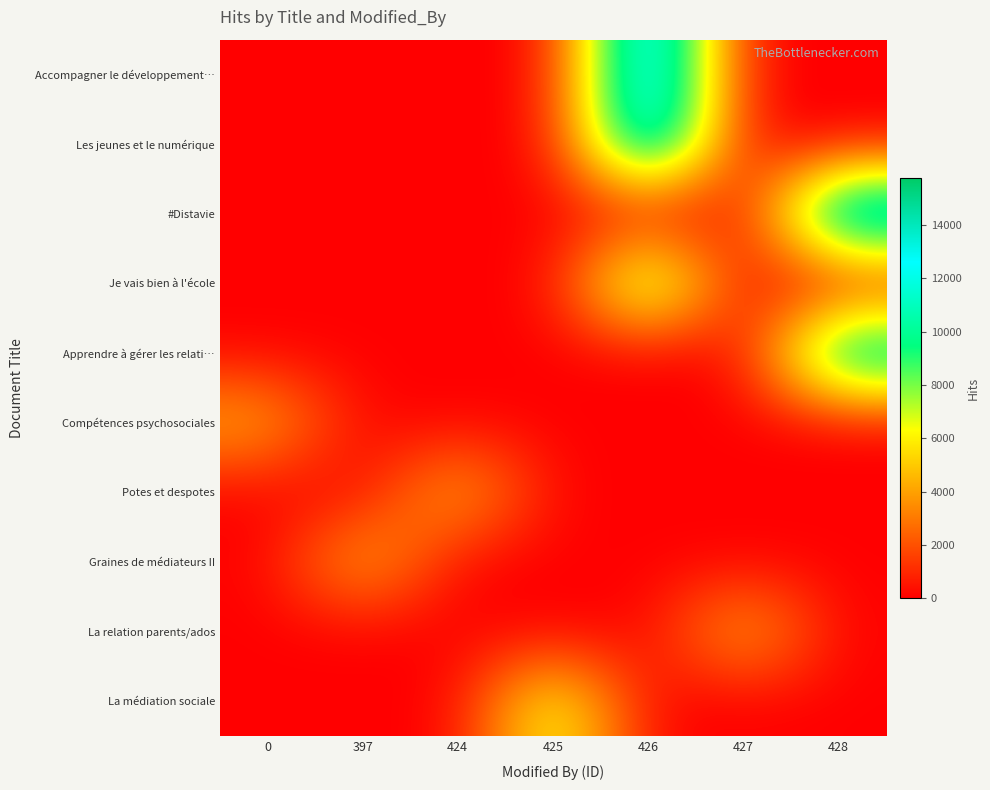

Rank the series by their maximum value, from highest to lowest.

Accompagner le développement…, Les jeunes et le numérique, #Distavie, Apprendre à gérer les relati…, Je vais bien à l'école, La médiation sociale, Potes et despotes, La relation parents/ados, Graines de médiateurs II, Compétences psychosociales